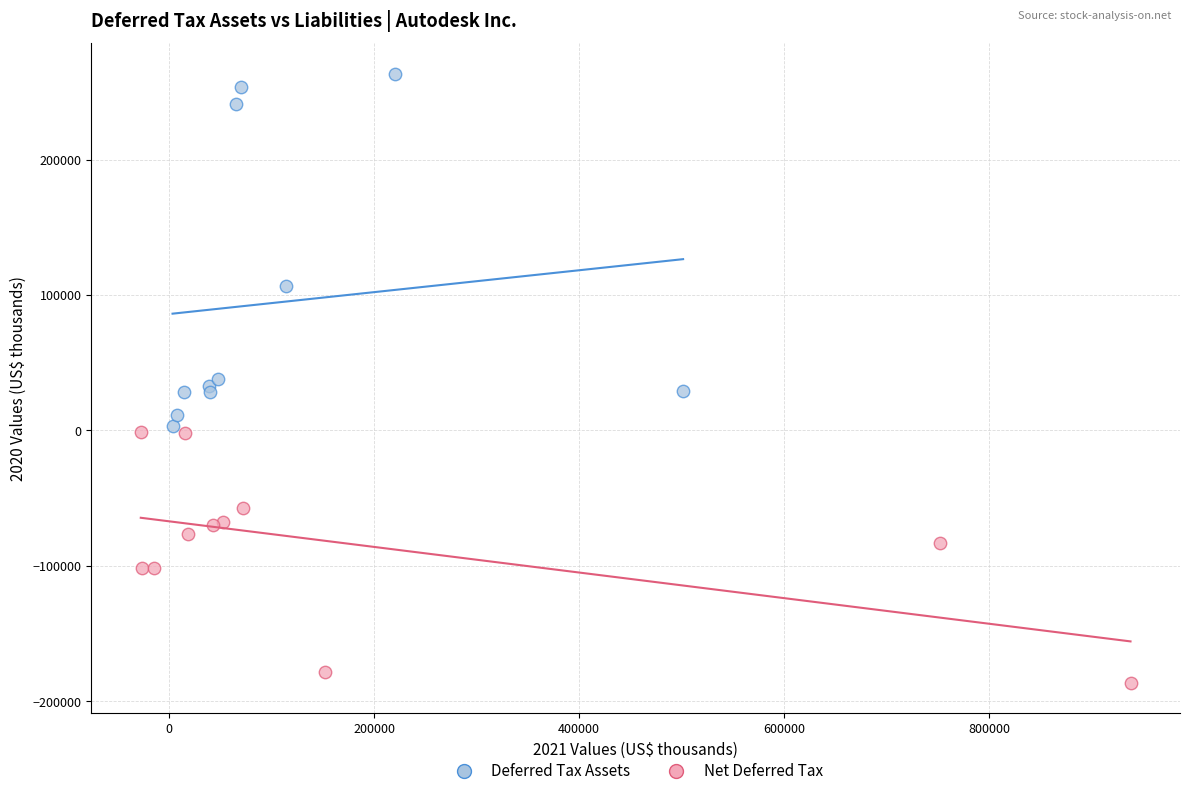

Which series contains the highest Y value?

Deferred Tax Assets